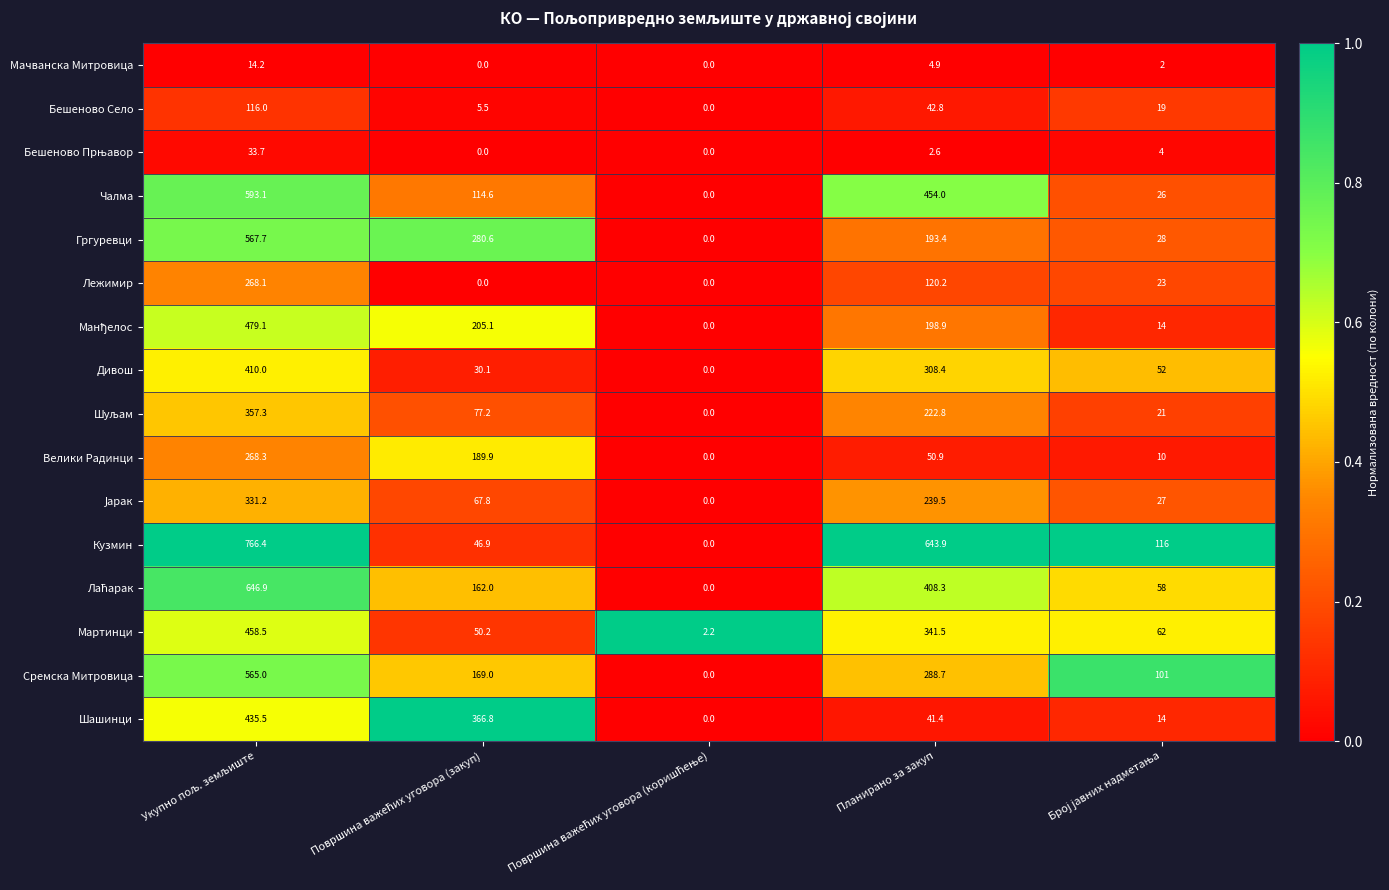

Is it true that Дивош equals 308.4 at Планирано за закуп?

True